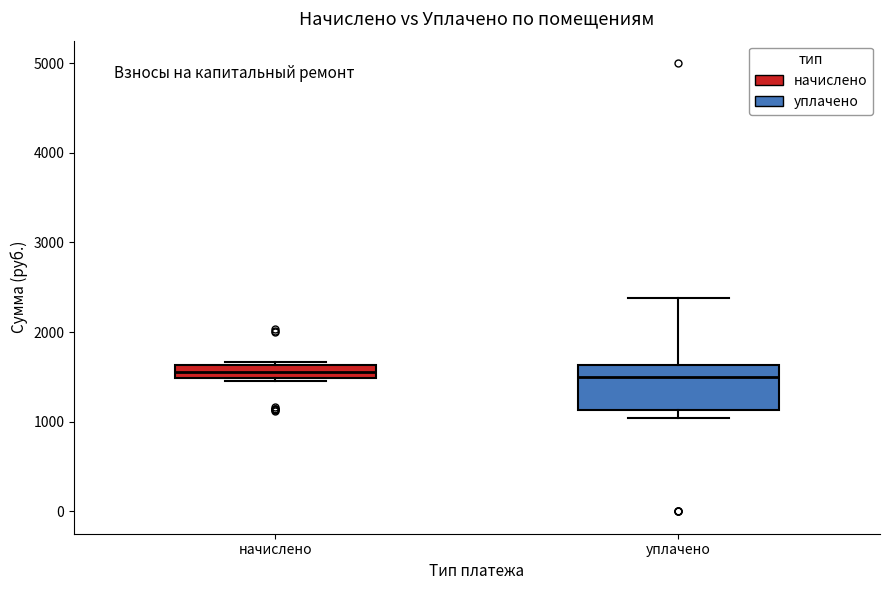

Comparing the boxes themselves (not the whiskers), which one is the tallest?

уплачено